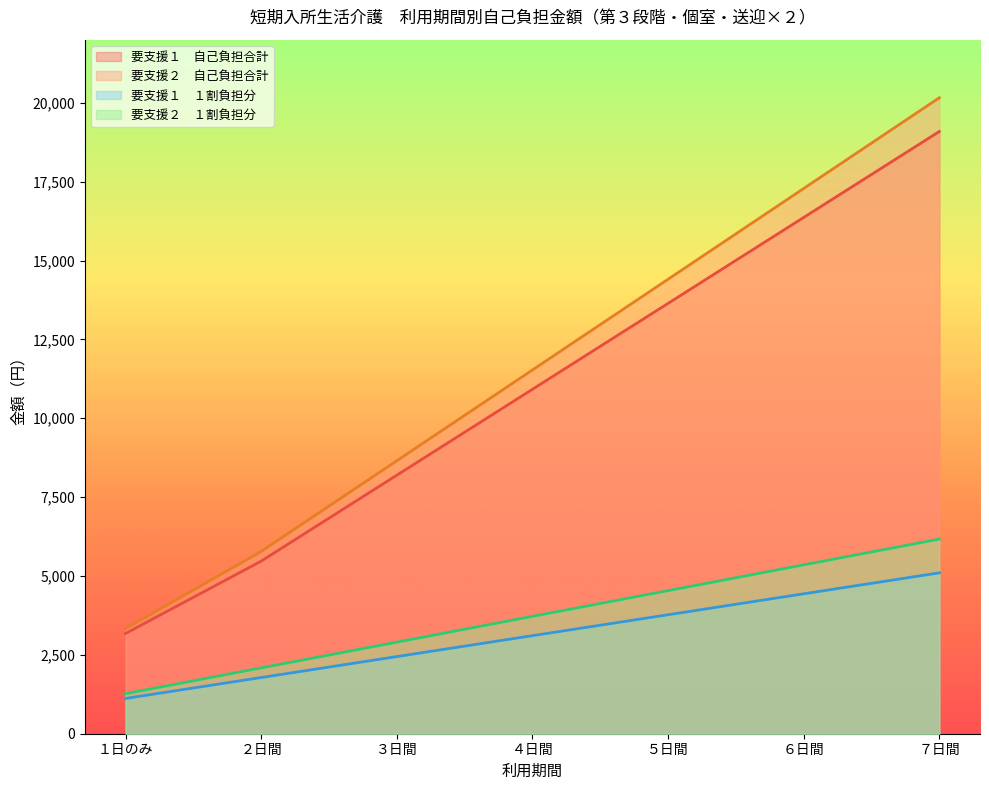

True or false: 要支援２　自己負担合計 and 要支援１　１割負担分 cross at least once.

False